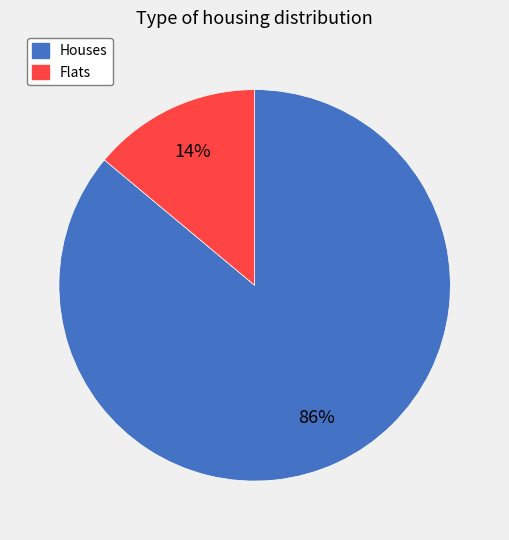

To the nearest percent, what is the difference between the largest and smallest slice percentages?

72%